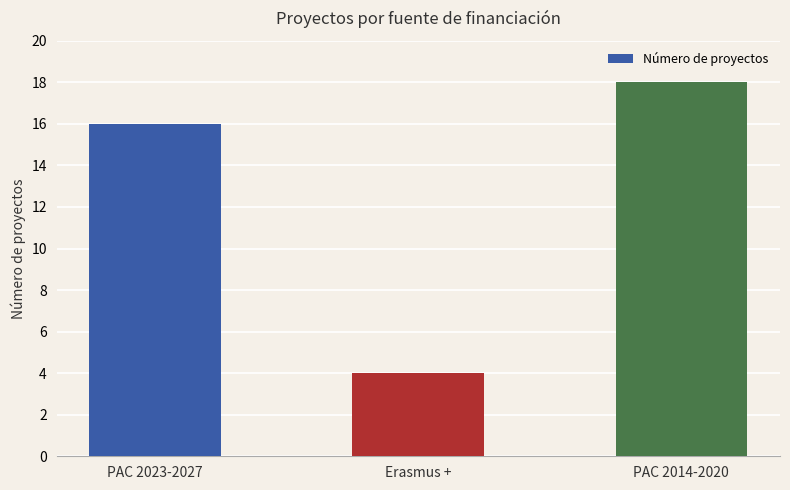

How many bars are there in total?

3